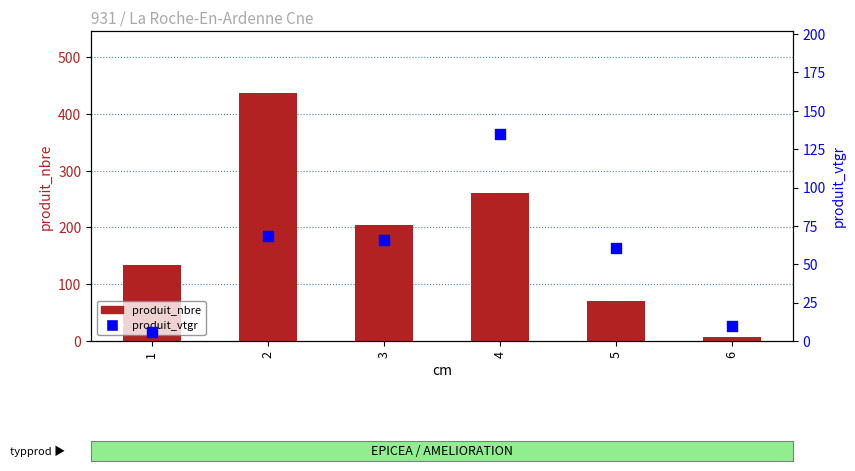

At how many categories does at least one series exceed 223?

2